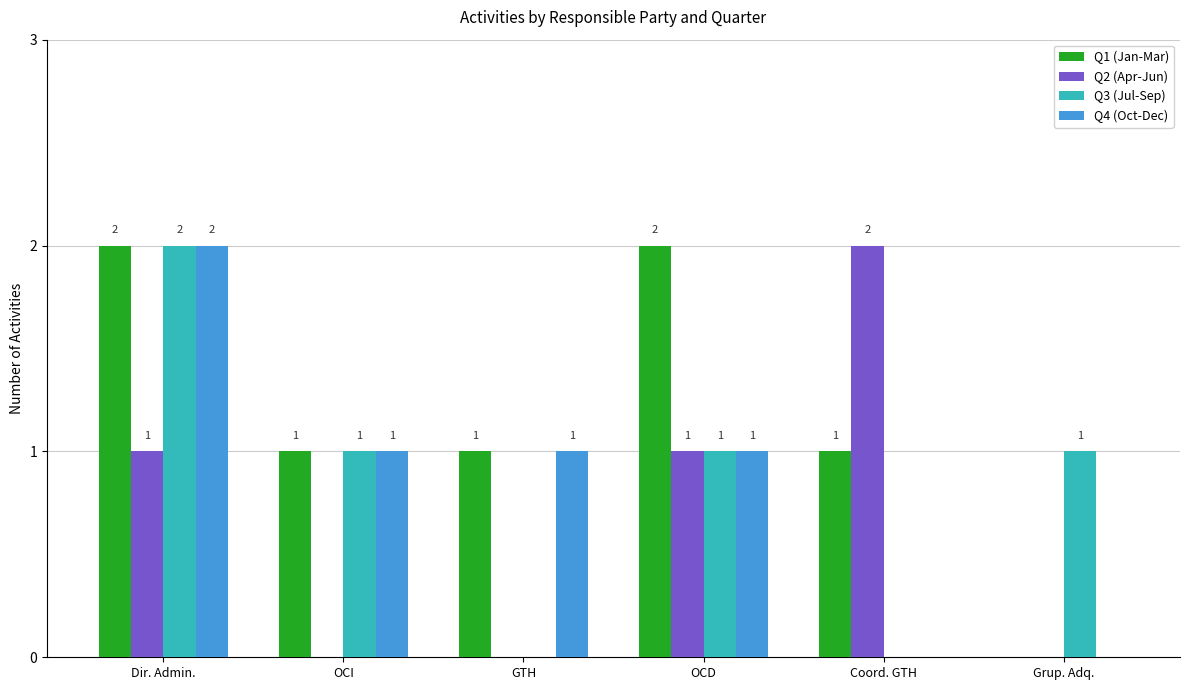

Which category has the highest value in the Q4 (Oct-Dec) series?

Dir. Admin.